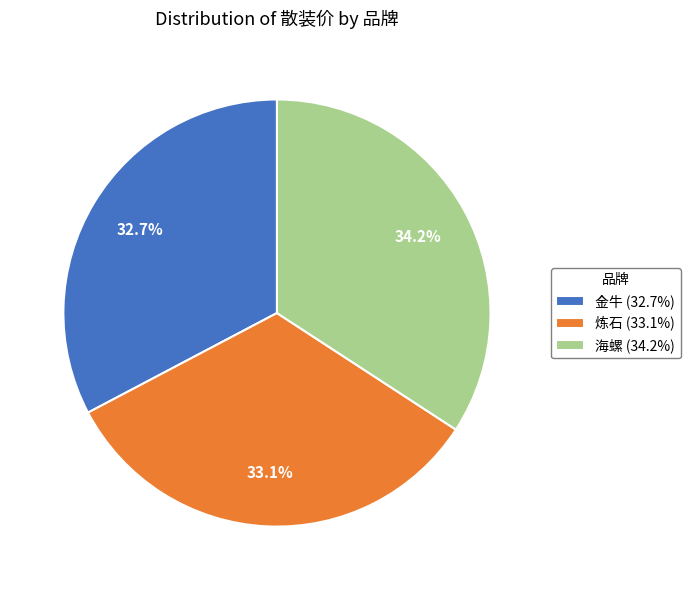

How many slices are in this pie chart?

3